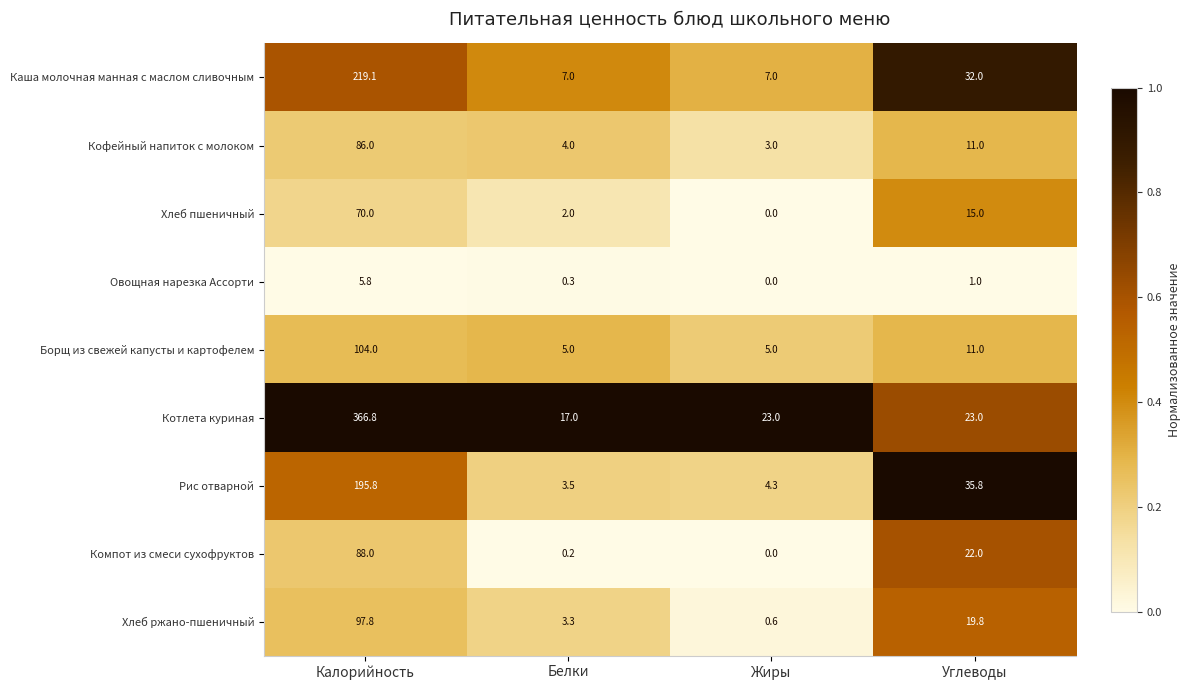

Which series has the widest spread of values?

Котлета куриная